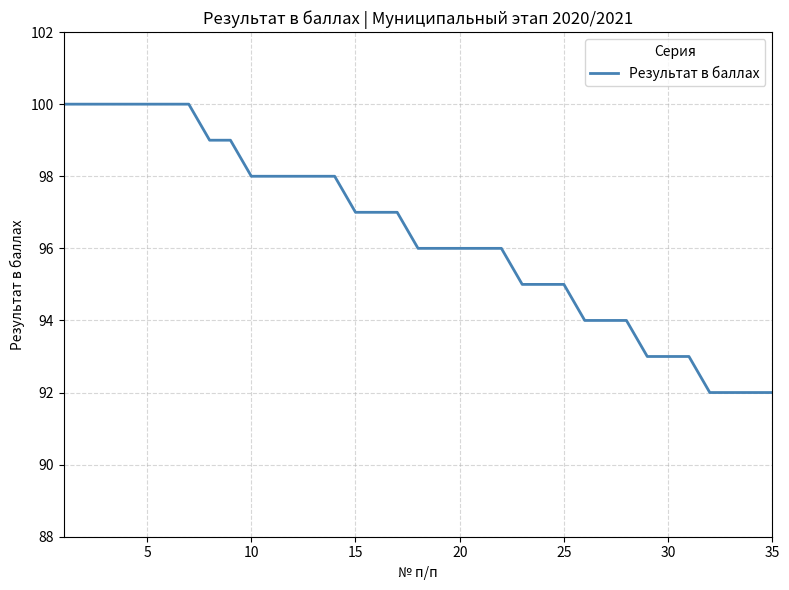

How many lines are shown in the chart?

1